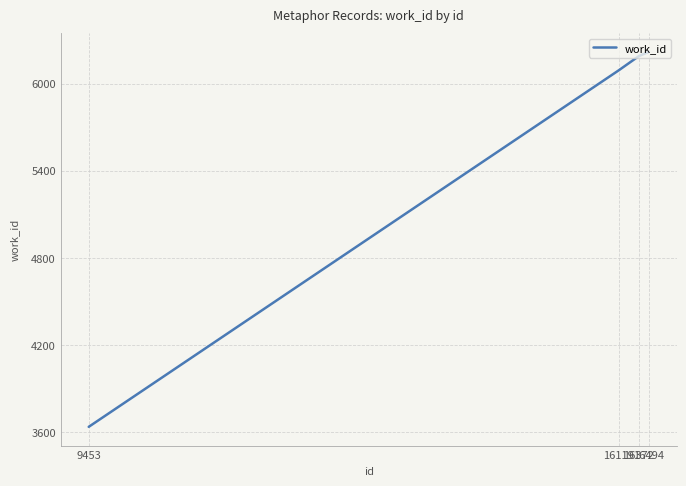

Between 16119 and 16372, which is larger?

16372